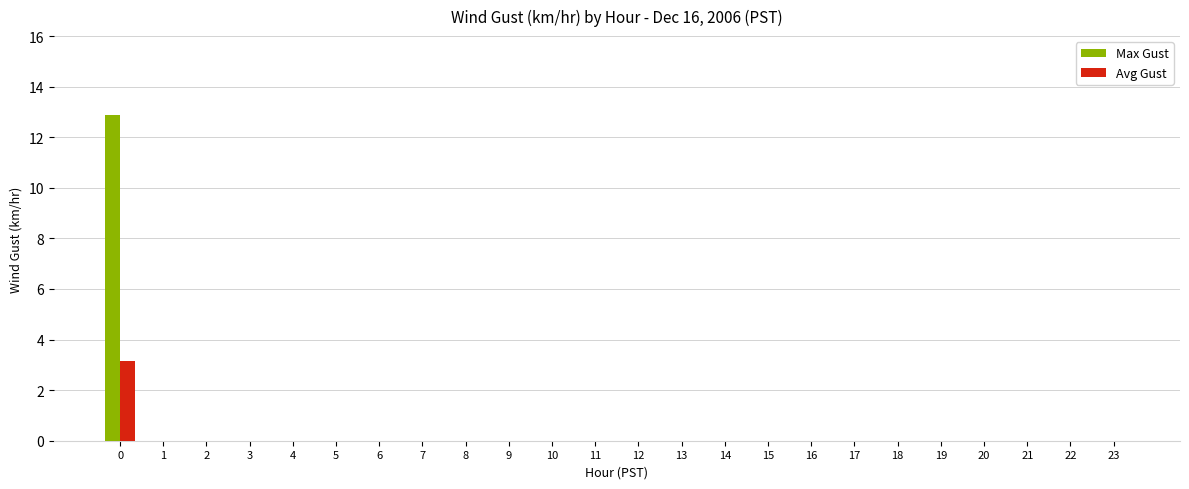

What are all the series names shown in the legend?

Max Gust, Avg Gust